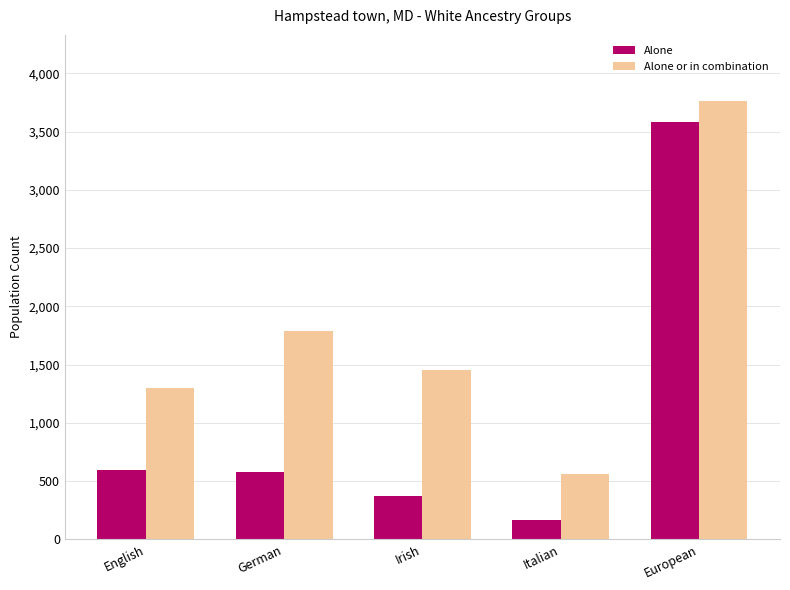

The Alone series shows 575 at German. True or false?

True